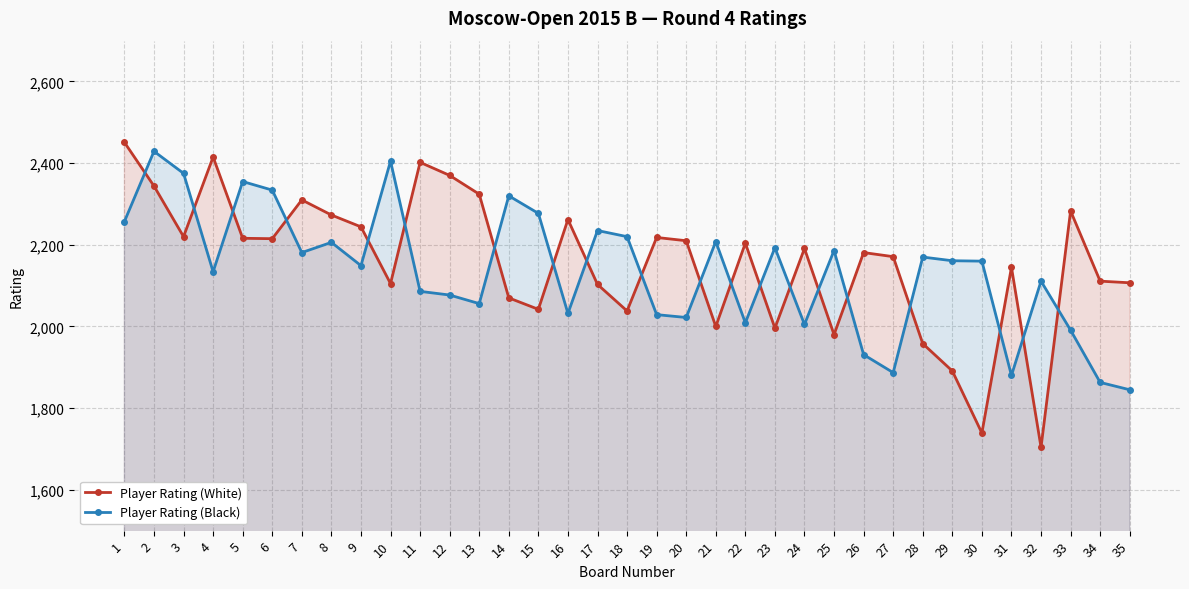

Which has a higher value, 26 or 23?

26